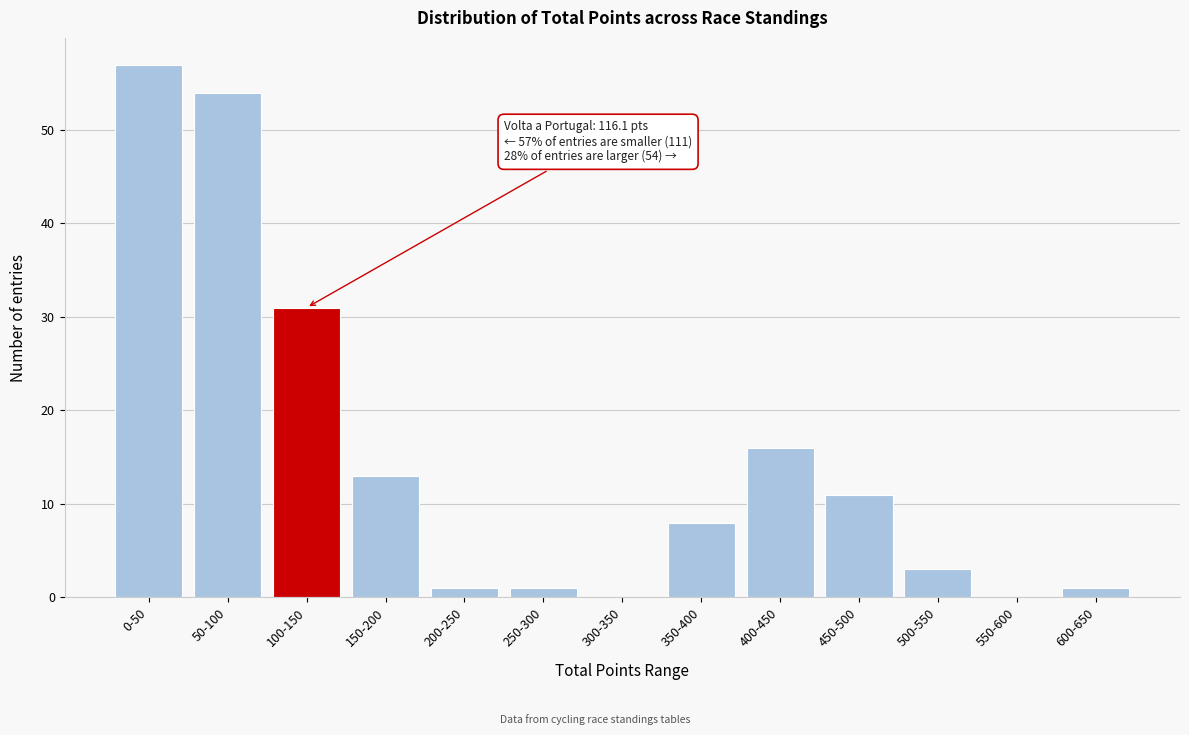

Reading left to right, extract all data points from this chart.

0-50=57	50-100=54	100-150=31	150-200=13	200-250=1	250-300=1	300-350=0	350-400=8	400-450=16	450-500=11	500-550=3	550-600=0	600-650=1